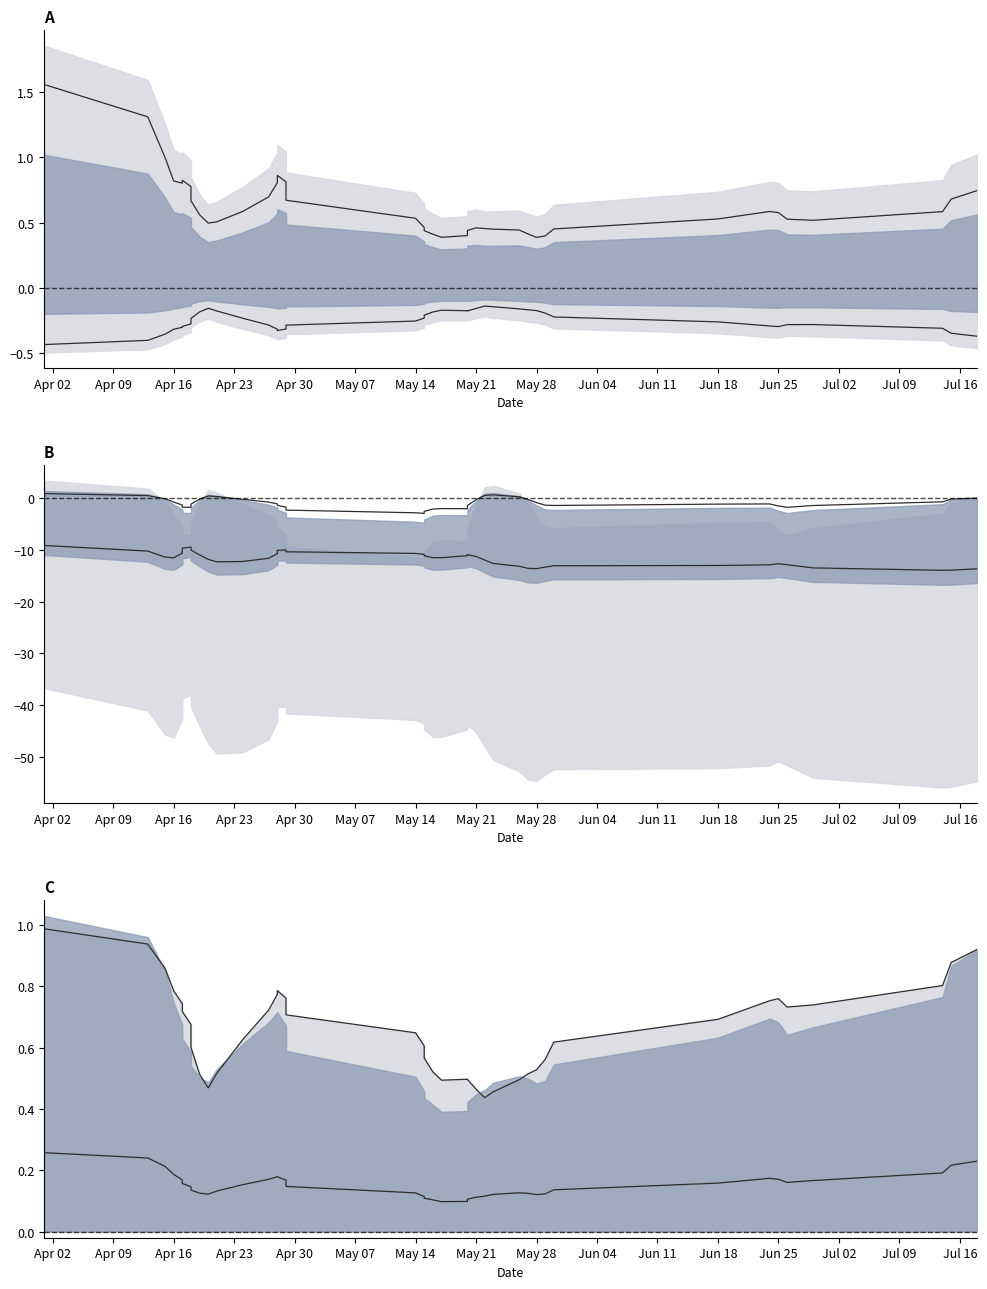

Which label corresponds to the largest value in the chart?

Apr 02